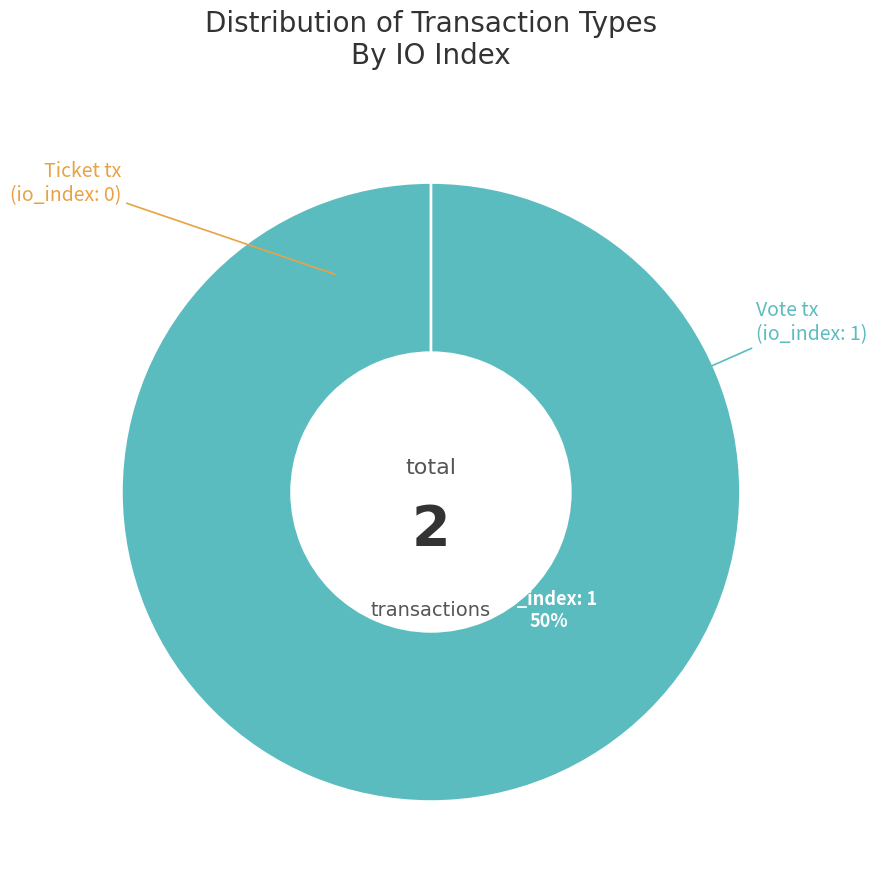

To the nearest percent, what portion does Vote represent?

100%